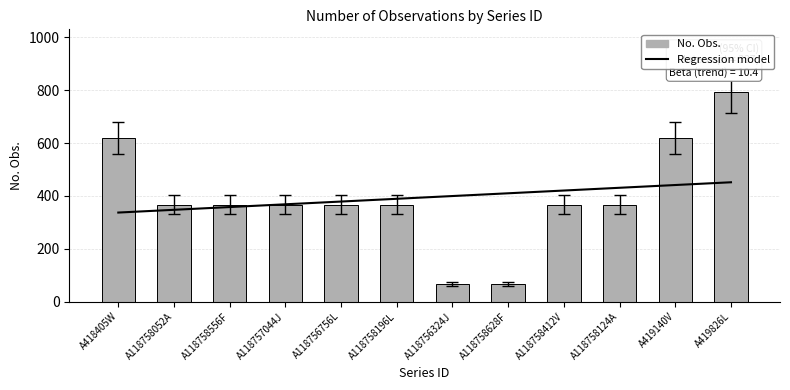

What is the smallest value displayed?

60.3